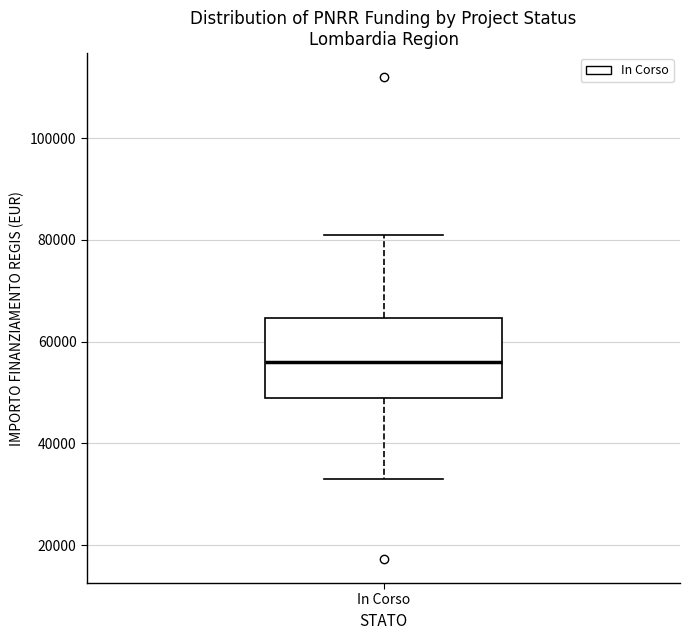

Where is the upper edge of the box for In Corso on the y-axis? The values are not printed on the chart, so give them approximately, as read against the axis.

64000